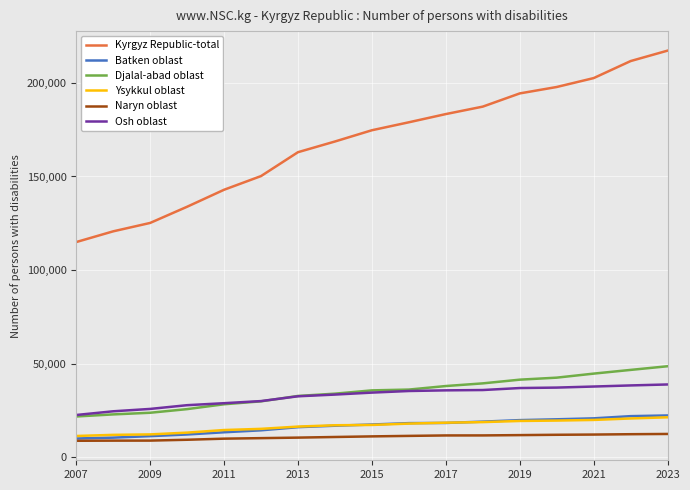

Which series has the largest total across all categories?

Kyrgyz Republic-total